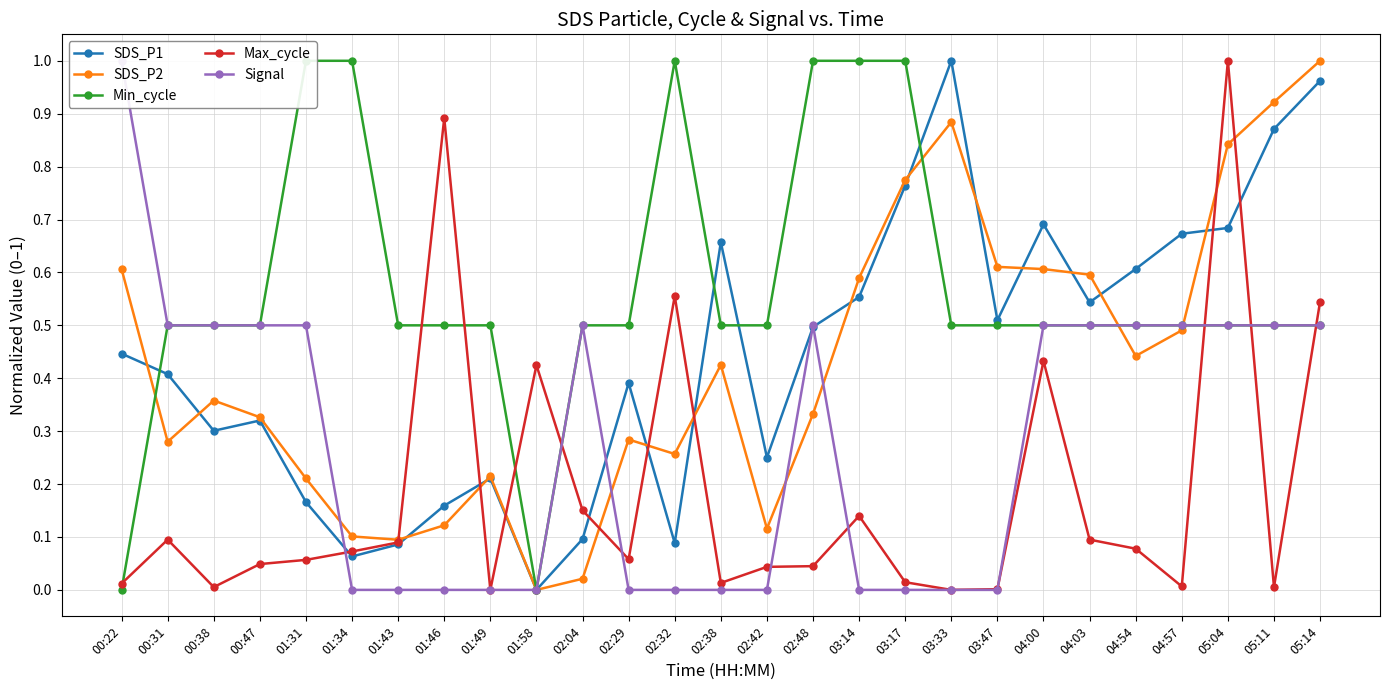

Is this an area chart (filled region under the line)?

No